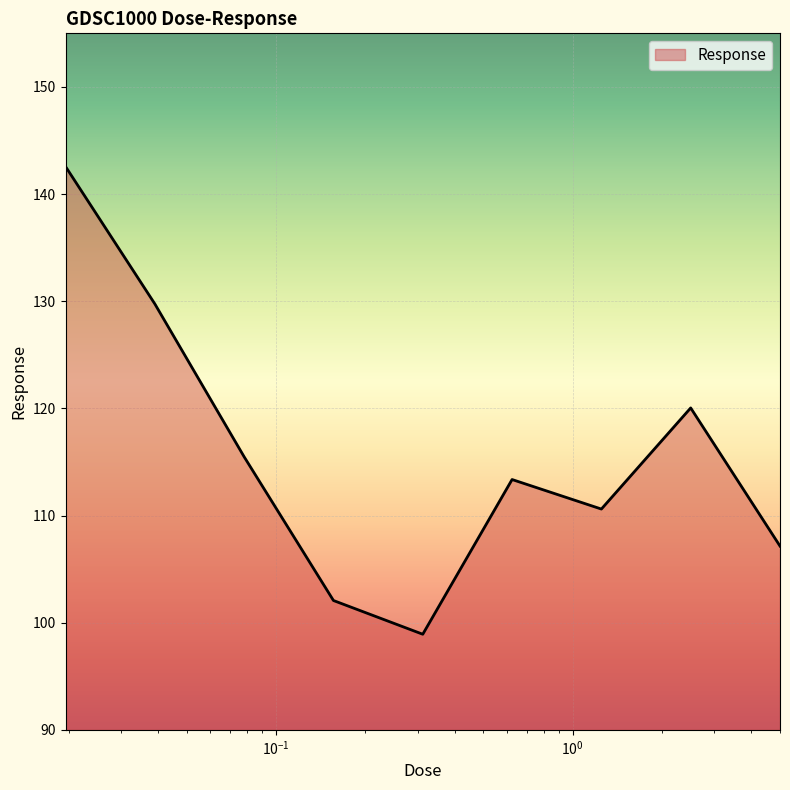

What is the difference between the maximum and minimum values?

43.7